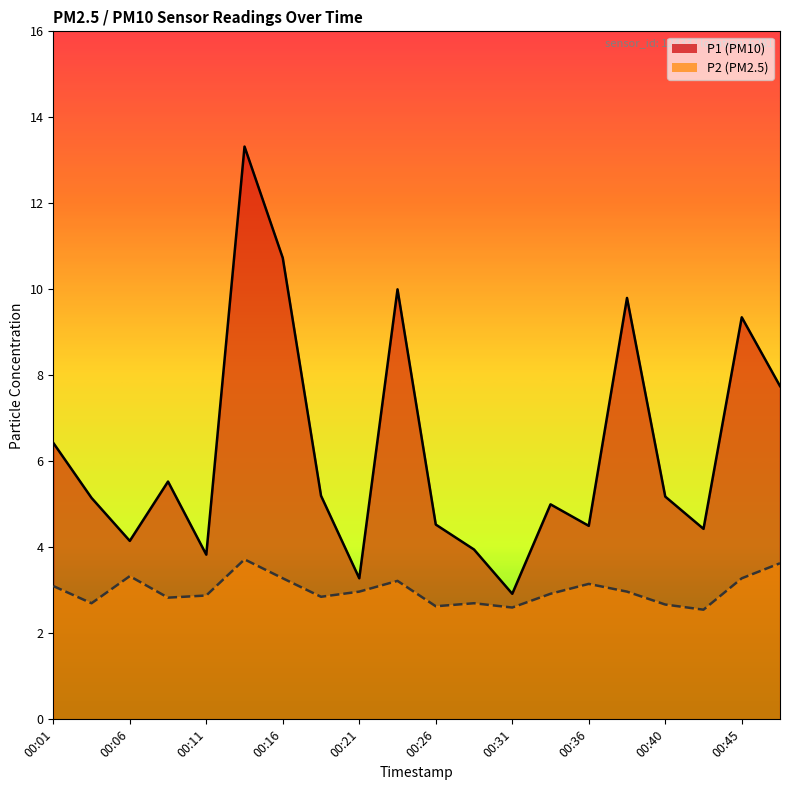

True or false: P1 has a value of 4.8 at 00:21.

False